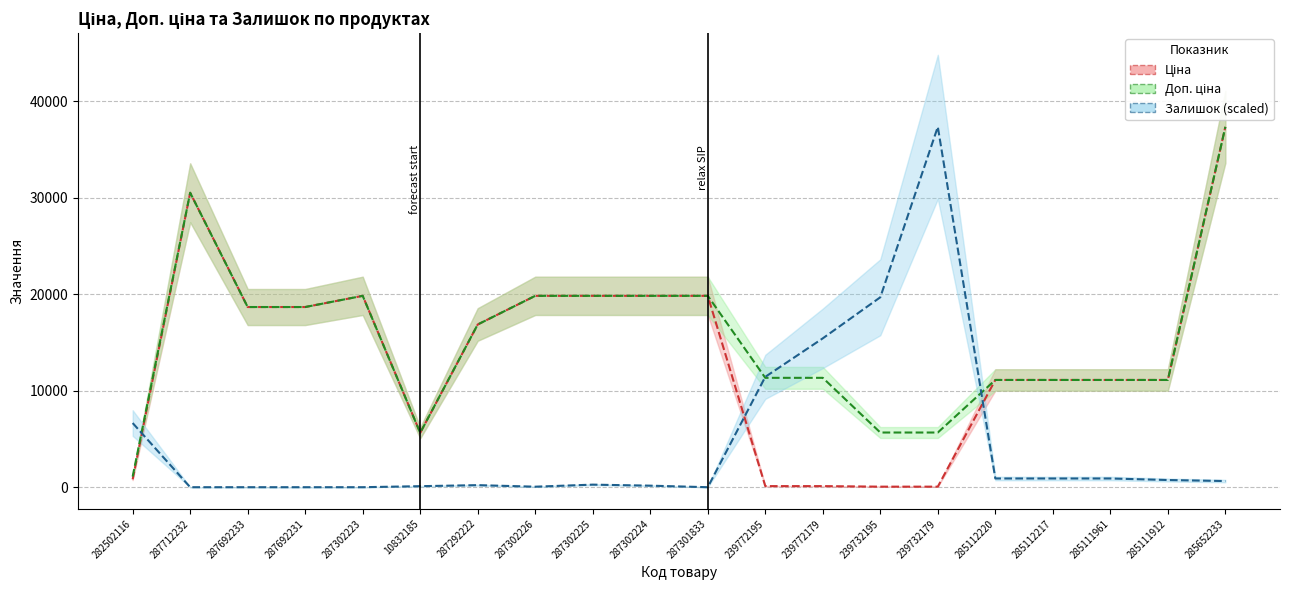

What is the total value across all series at 287302224?

39821.7